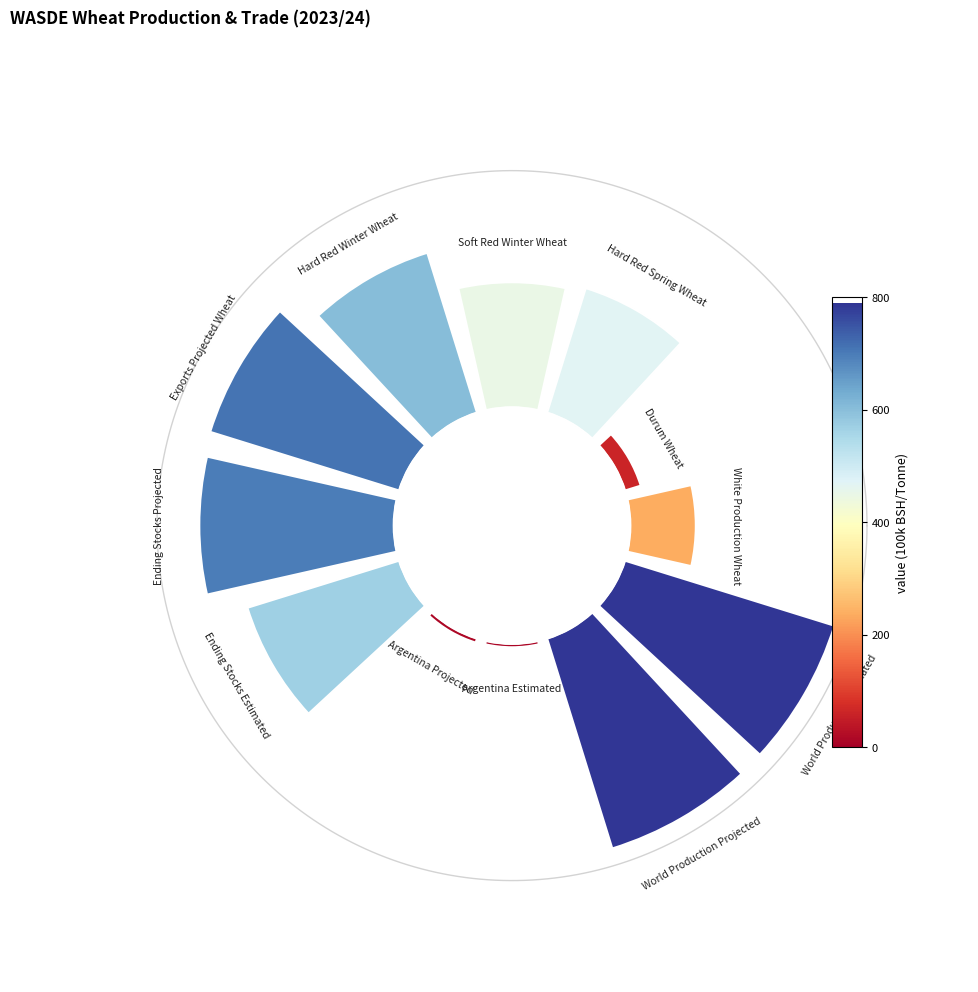

Combined, do World Production Estimated and Argentina Projected account for over 50%?

No